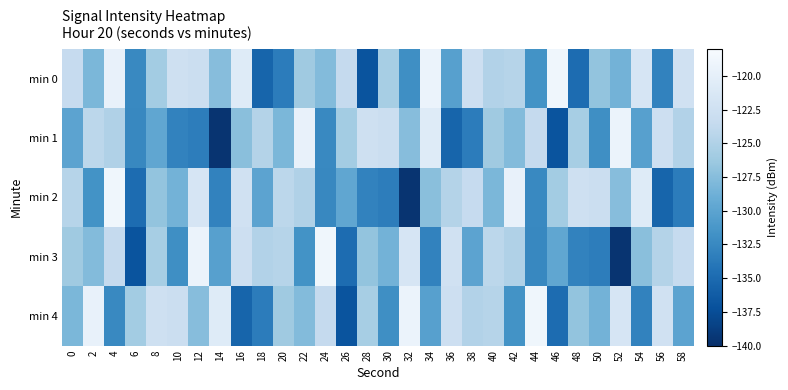

Reading left to right, what are all the values shown in this chart?

min 0: 0=-123.4	2=-128.1	4=-119.7	6=-132.5	8=-125.9	10=-122.6	12=-123.0	14=-127.5	16=-120.7	18=-135.5	20=-133.6	22=-126.1	24=-127.7	26=-123.6	28=-137.0	30=-125.6	32=-132.0	34=-119.3	36=-130.4	38=-122.7	40=-124.8	42=-124.6	44=-131.7	46=-118.8	48=-134.9	50=-126.8	52=-128.5	54=-121.7	56=-133.0	58=-122.3
min 1: 0=-130.0	2=-124.2	4=-125.0	6=-132.6	8=-129.7	10=-133.0	12=-133.4	14=-139.6	16=-127.3	18=-124.8	20=-128.1	22=-119.7	24=-132.5	26=-125.9	28=-122.6	30=-123.0	32=-127.5	34=-120.7	36=-135.5	38=-133.6	40=-126.1	42=-127.7	44=-123.6	46=-137.0	48=-125.6	50=-132.0	52=-119.3	54=-130.4	56=-122.7	58=-124.8
min 2: 0=-124.6	2=-131.7	4=-118.8	6=-134.9	8=-126.8	10=-128.5	12=-121.7	14=-133.0	16=-122.3	18=-130.0	20=-124.2	22=-125.0	24=-132.6	26=-129.7	28=-133.0	30=-133.4	32=-139.6	34=-127.3	36=-124.8	38=-123.4	40=-128.1	42=-119.7	44=-132.5	46=-125.9	48=-122.6	50=-123.0	52=-127.5	54=-120.7	56=-135.5	58=-133.6
min 3: 0=-126.1	2=-127.7	4=-123.6	6=-137.0	8=-125.6	10=-132.0	12=-119.3	14=-130.4	16=-122.7	18=-124.8	20=-124.6	22=-131.7	24=-118.8	26=-134.9	28=-126.8	30=-128.5	32=-121.7	34=-133.0	36=-122.3	38=-130.0	40=-124.2	42=-125.0	44=-132.6	46=-129.7	48=-133.0	50=-133.4	52=-139.6	54=-127.3	56=-124.8	58=-123.4
min 4: 0=-128.1	2=-119.7	4=-132.5	6=-125.9	8=-122.6	10=-123.0	12=-127.5	14=-120.7	16=-135.5	18=-133.6	20=-126.1	22=-127.7	24=-123.6	26=-137.0	28=-125.6	30=-132.0	32=-119.3	34=-130.4	36=-122.7	38=-124.8	40=-124.6	42=-131.7	44=-118.8	46=-134.9	48=-126.8	50=-128.5	52=-121.7	54=-133.0	56=-122.3	58=-130.0